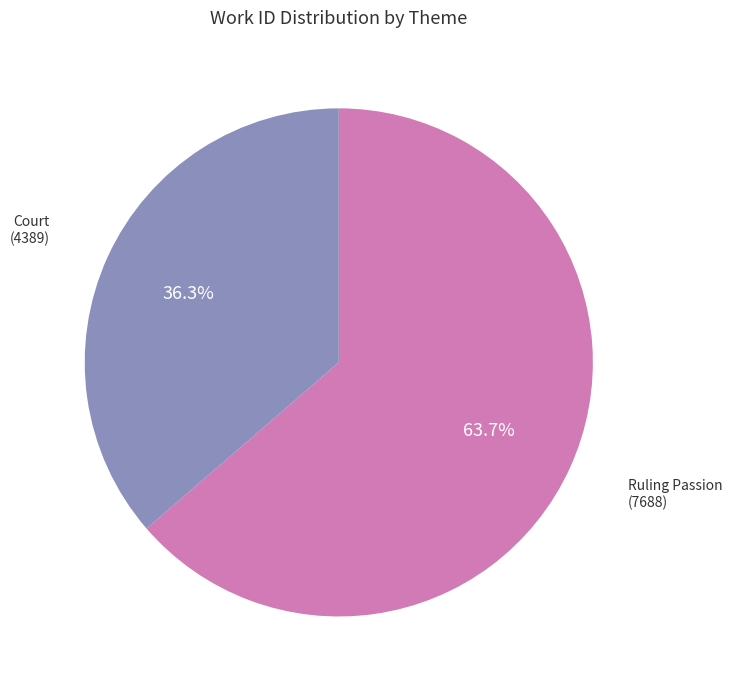

To the nearest percent, what is the average slice percentage?

50%